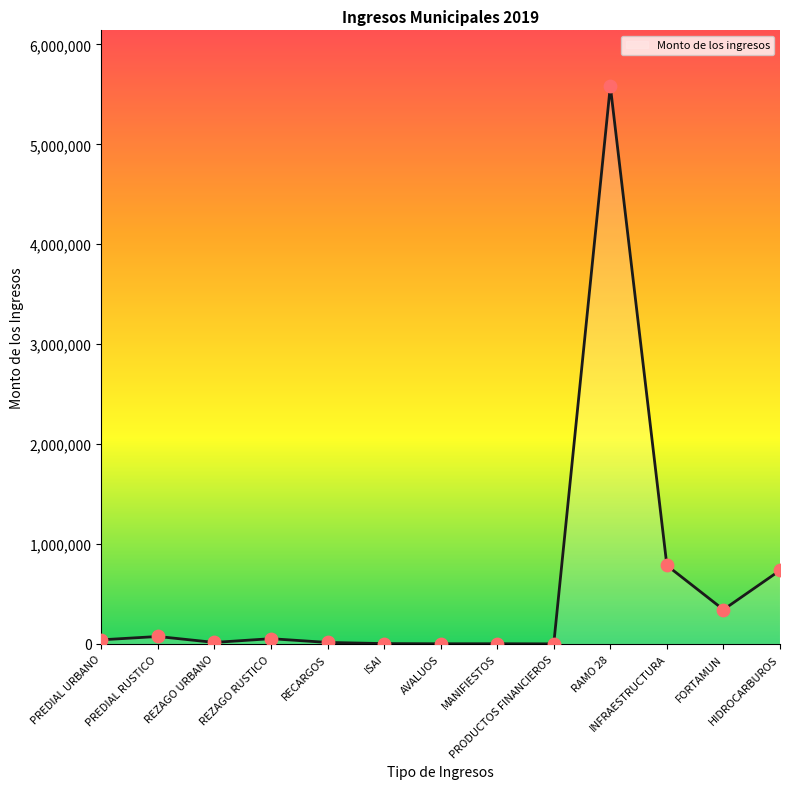

What is the change in value from RECARGOS to RAMO 28?

+5567921.6